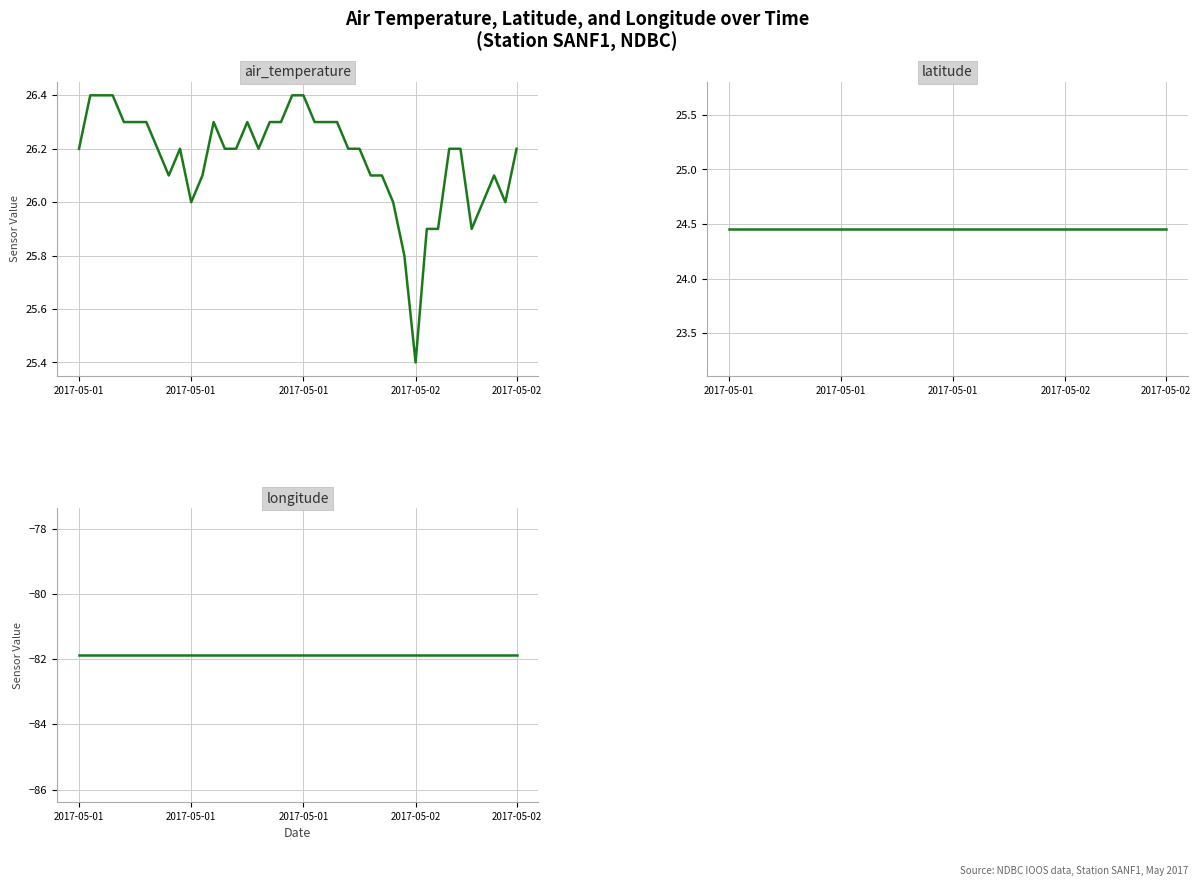

Reading left to right, extract all data points from this chart.

air_temperature: 26.2	26.4	26.4	26.4	26.3	26.3	26.3	26.2	26.1	26.2	26.0	26.1	26.3	26.2	26.2	26.3	26.2	26.3	26.3	26.4	26.4	26.3	26.3	26.3	26.2	26.2	26.1	26.1	26.0	25.8	25.4	25.9	25.9	26.2	26.2	25.9	26.0	26.1	26.0	26.2
latitude: 24.5	24.5	24.5	24.5	24.5	24.5	24.5	24.5	24.5	24.5	24.5	24.5	24.5	24.5	24.5	24.5	24.5	24.5	24.5	24.5	24.5	24.5	24.5	24.5	24.5	24.5	24.5	24.5	24.5	24.5	24.5	24.5	24.5	24.5	24.5	24.5	24.5	24.5	24.5	24.5
longitude: -81.9	-81.9	-81.9	-81.9	-81.9	-81.9	-81.9	-81.9	-81.9	-81.9	-81.9	-81.9	-81.9	-81.9	-81.9	-81.9	-81.9	-81.9	-81.9	-81.9	-81.9	-81.9	-81.9	-81.9	-81.9	-81.9	-81.9	-81.9	-81.9	-81.9	-81.9	-81.9	-81.9	-81.9	-81.9	-81.9	-81.9	-81.9	-81.9	-81.9